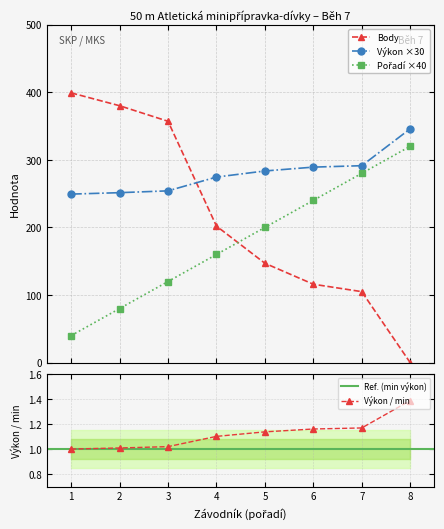

After their last crossing, which series has the higher values: Body or Výkon ×30?

Výkon ×30